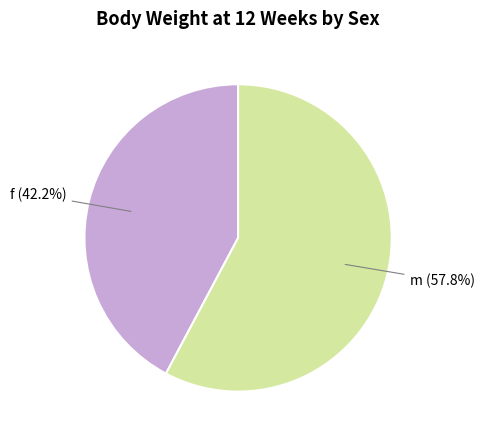

What is the ratio of the value at m (57.8%) to the value at f (42.2%)?

1.4